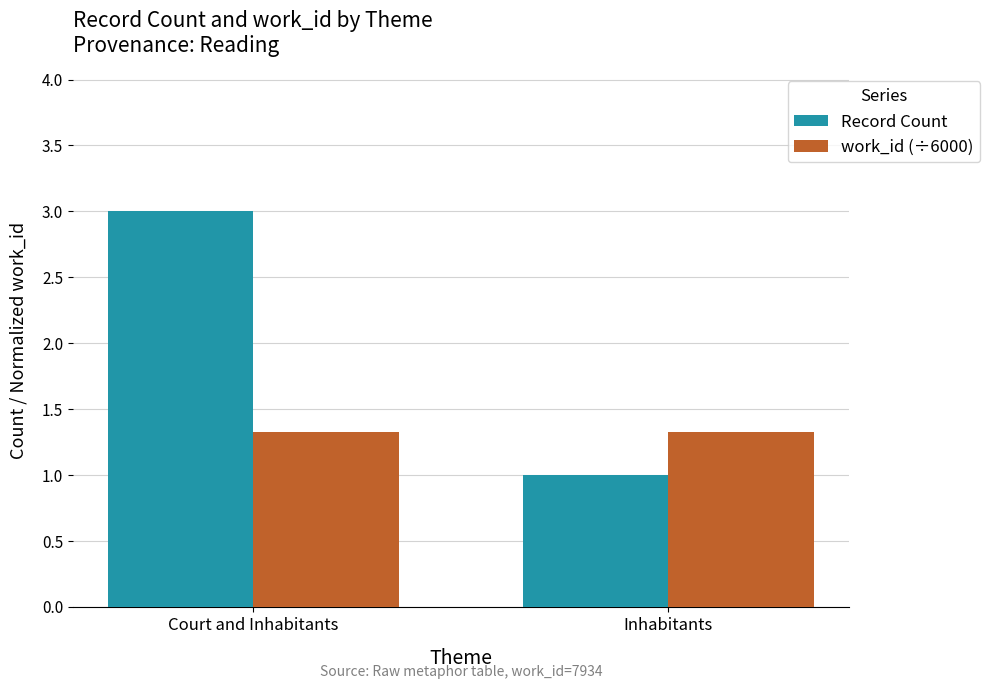

Reading right to left, transcribe all the data shown in this chart.

Record Count: 1.0	3.0
work_id (÷6000): 1.3	1.3